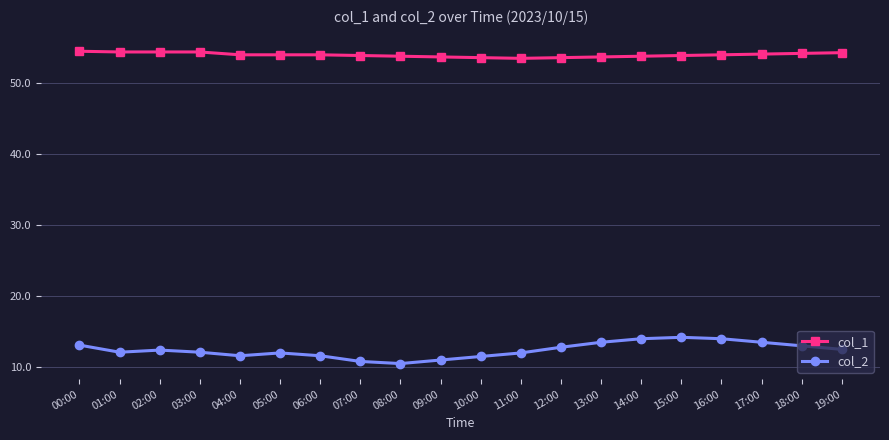

What is the difference between the highest and lowest values at 08:00?

43.3